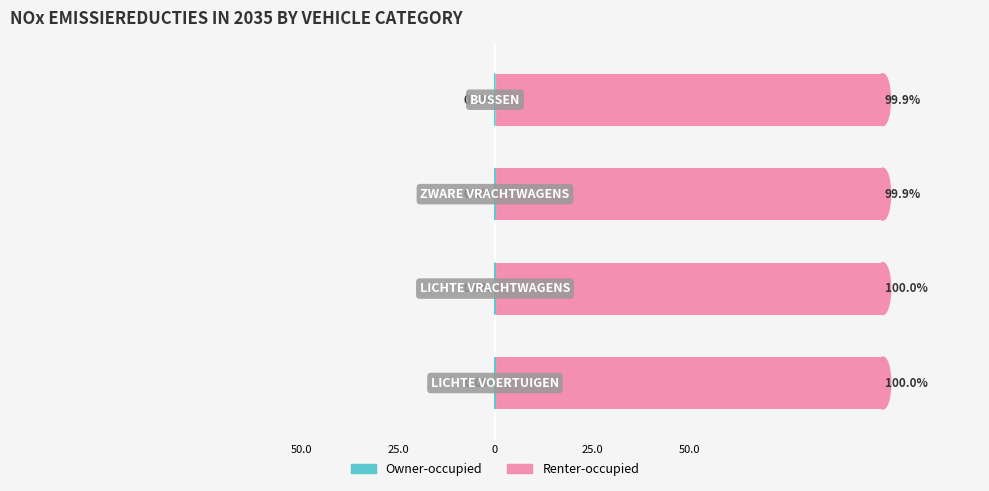

Rank the series by their maximum value, from highest to lowest.

Renter-occupied, Owner-occupied